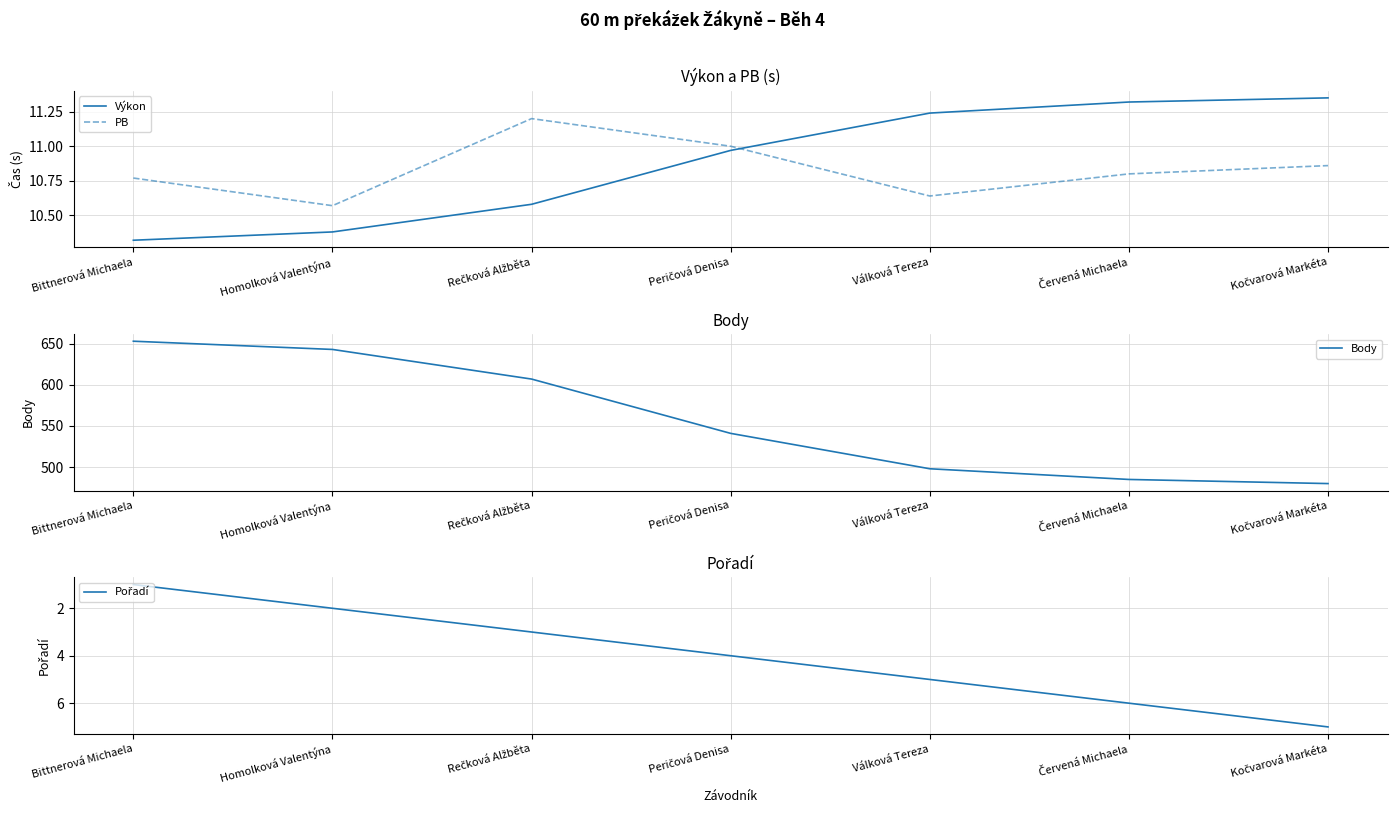

The Výkon series shows 11.0 at Peričová Denisa. True or false?

True